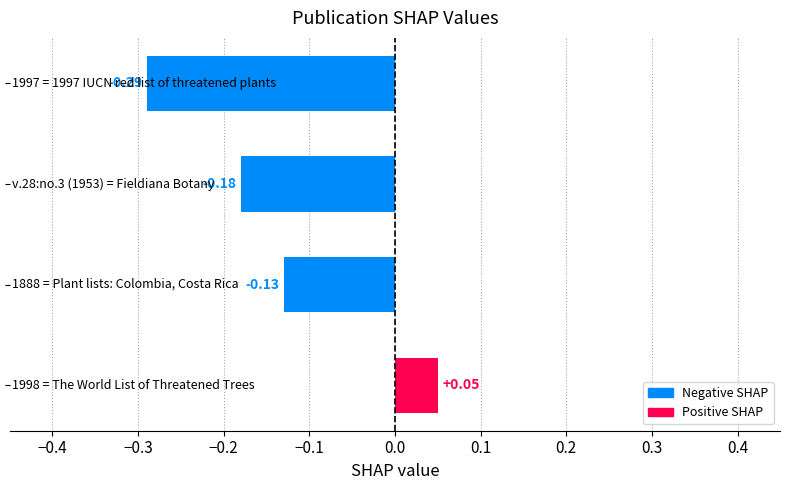

What is the sum of all values?

-0.5